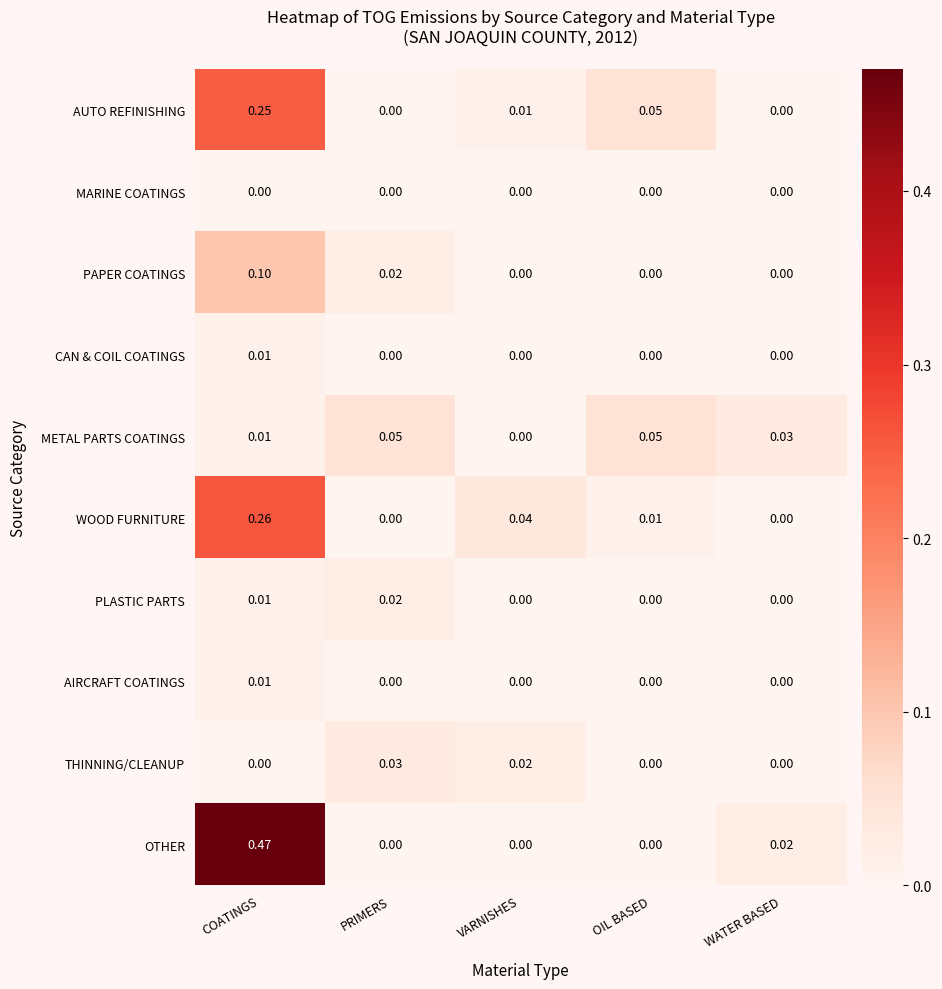

At how many categories does at least one series exceed 0?

5